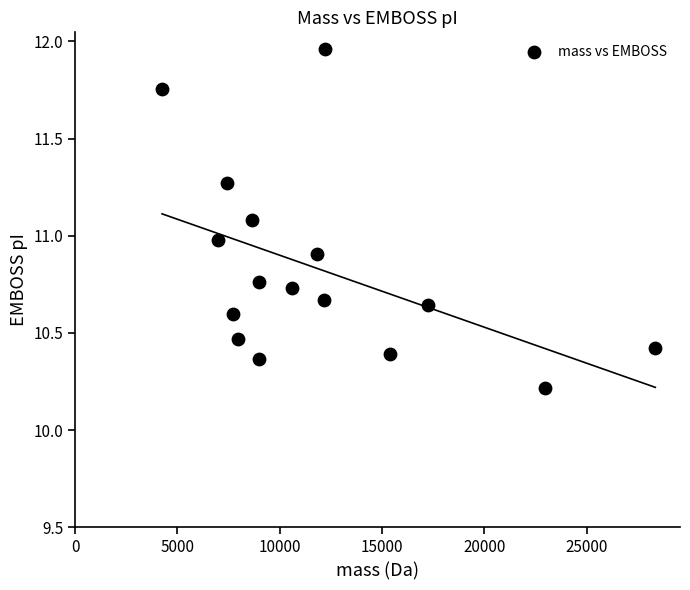

What is the range of Y values (max minus min)?

1.7